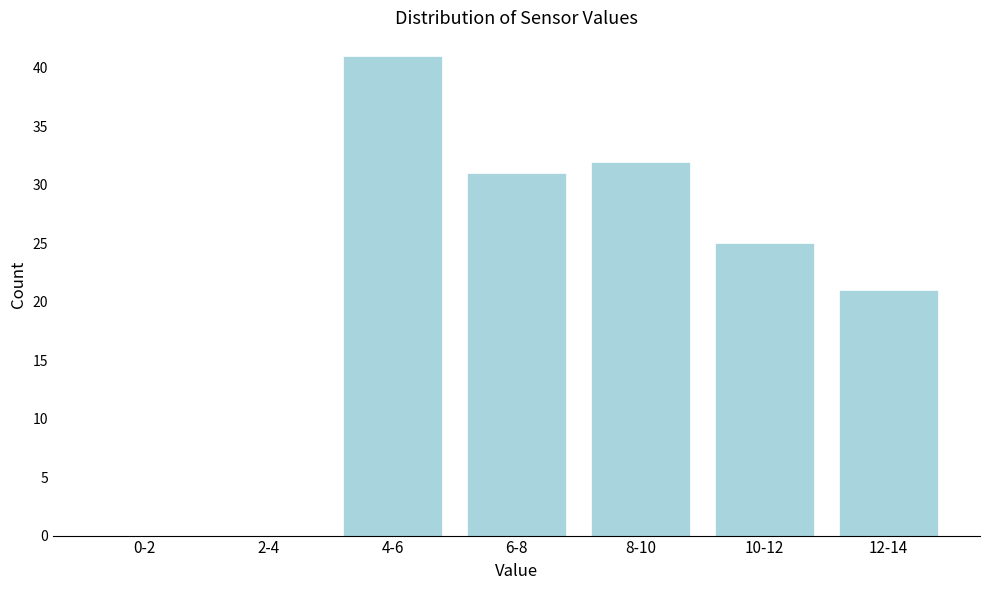

Reading right to left, what are all the values shown in this chart?

12-14=21	10-12=25	8-10=32	6-8=31	4-6=41	2-4=0	0-2=0